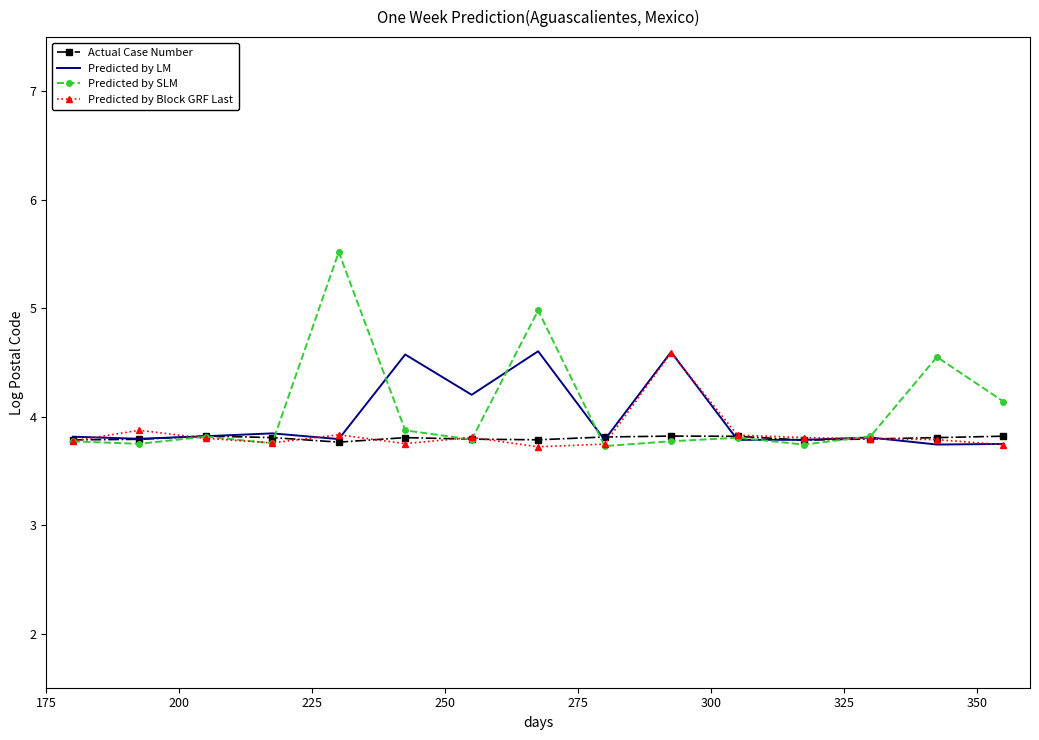

What is the difference between the second highest and second lowest values in the Predicted by SLM series?

1.2